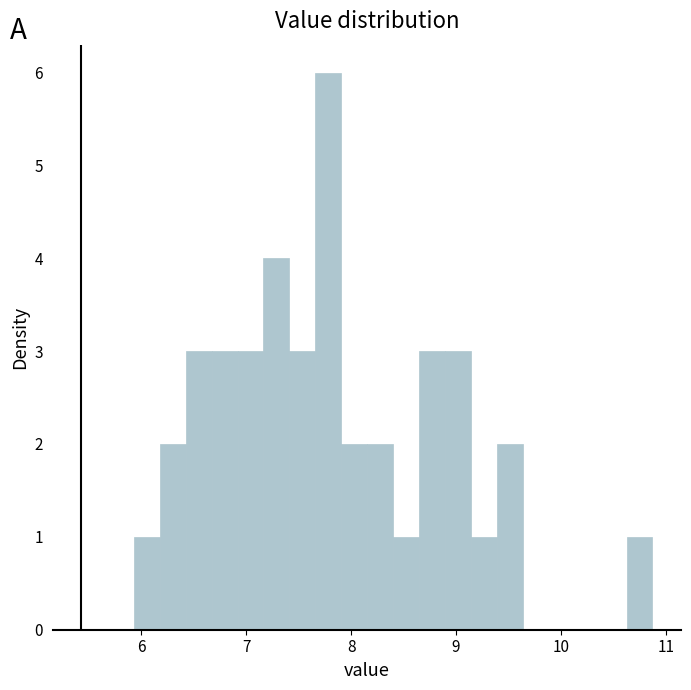

Around what value on the x-axis is the tallest bar? Give the approximate position of its centre, as read against the axis.

7.8